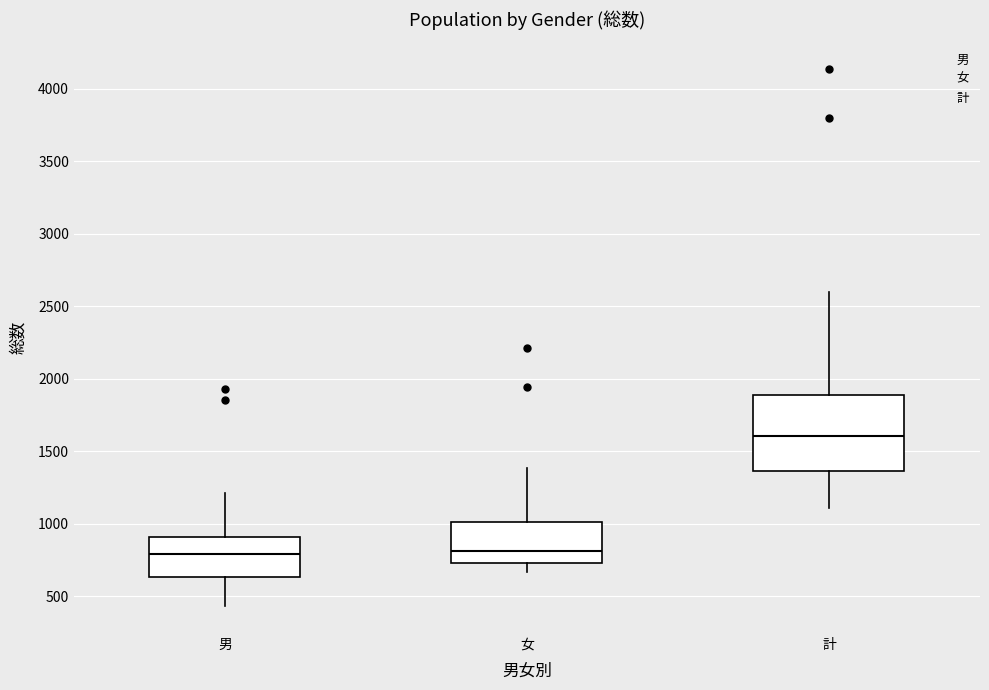

Where does the upper whisker of the box for 計 end on the y-axis? The values are not printed on the chart, so give them approximately, as read against the axis.

2600